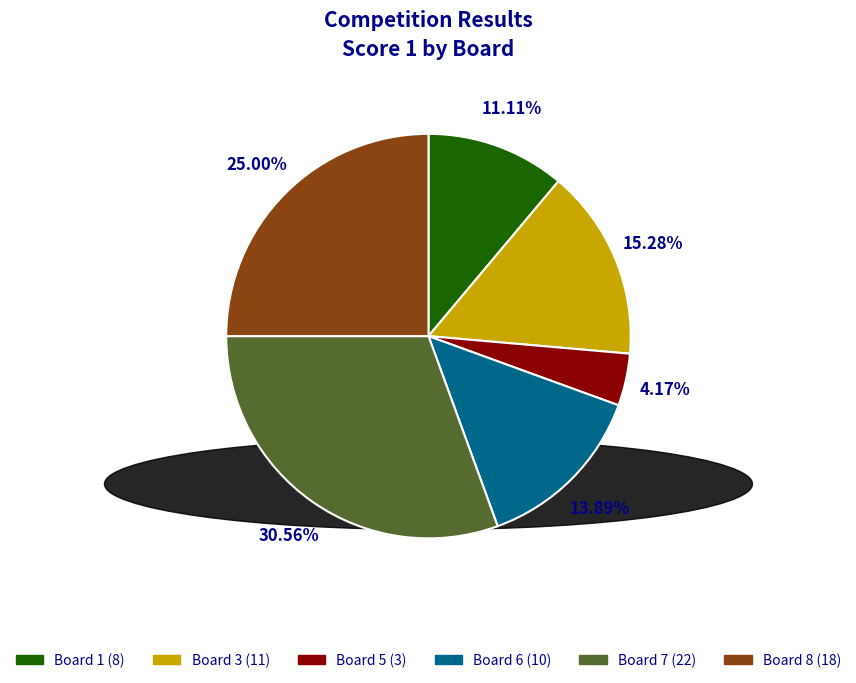

Is there any slice that represents more than half of the pie?

No